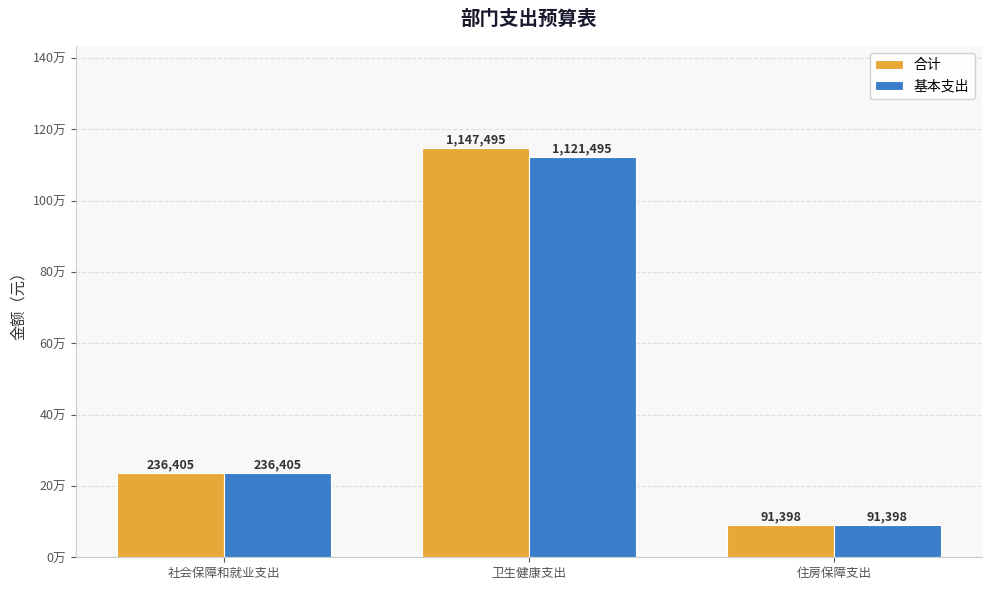

What are all the series names shown in the legend?

合计, 基本支出